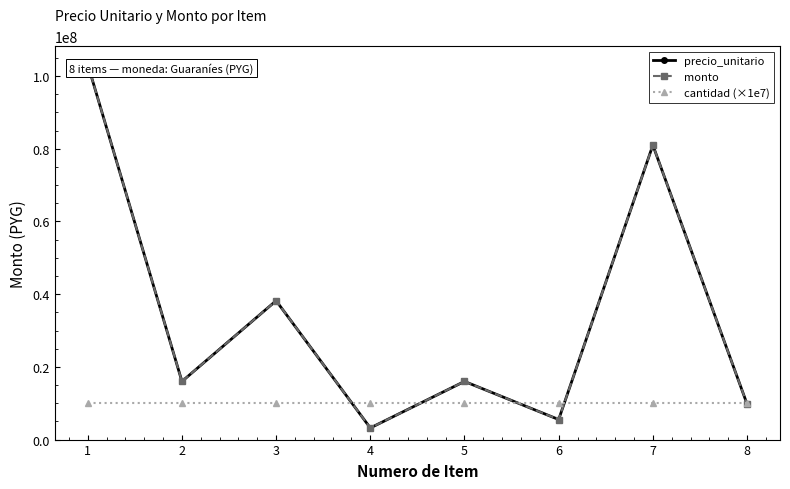

At how many categories does at least one series exceed 52598787?

2